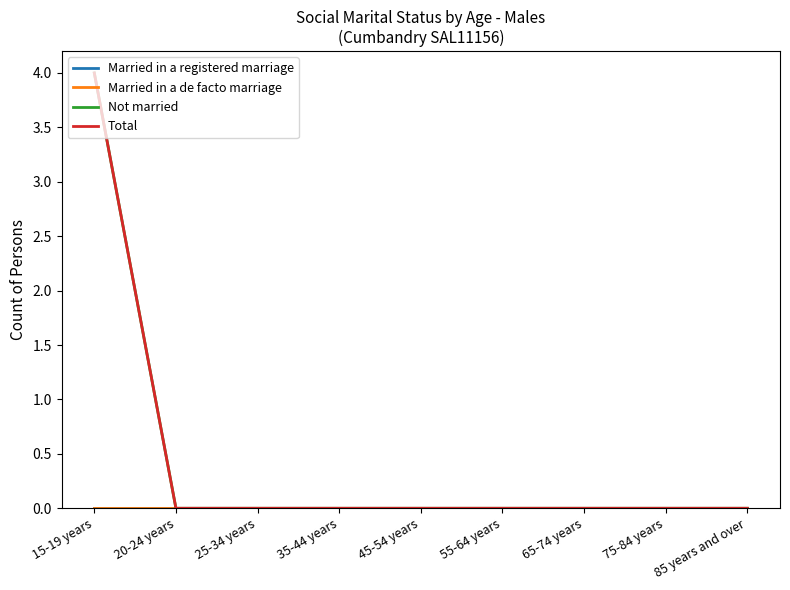

True or false: Married in a de facto marriage has a value of 0 at 15-19 years.

True